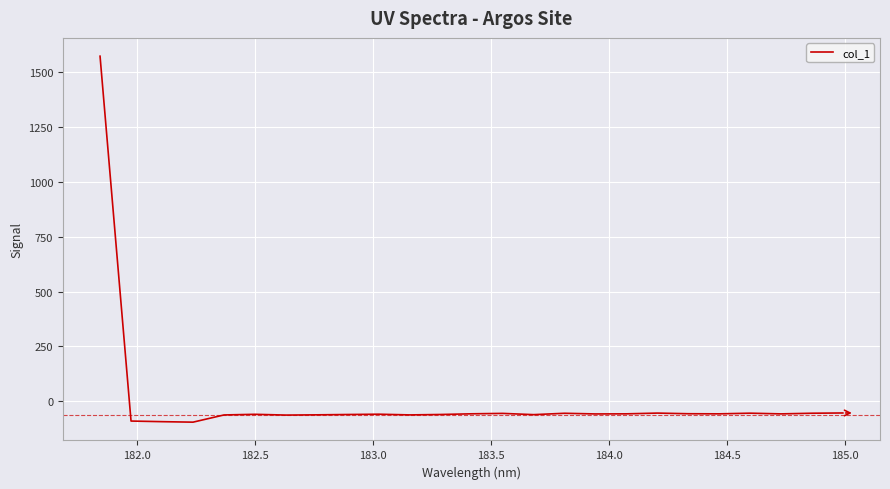

What is the maximum value shown in the chart?

1570.7